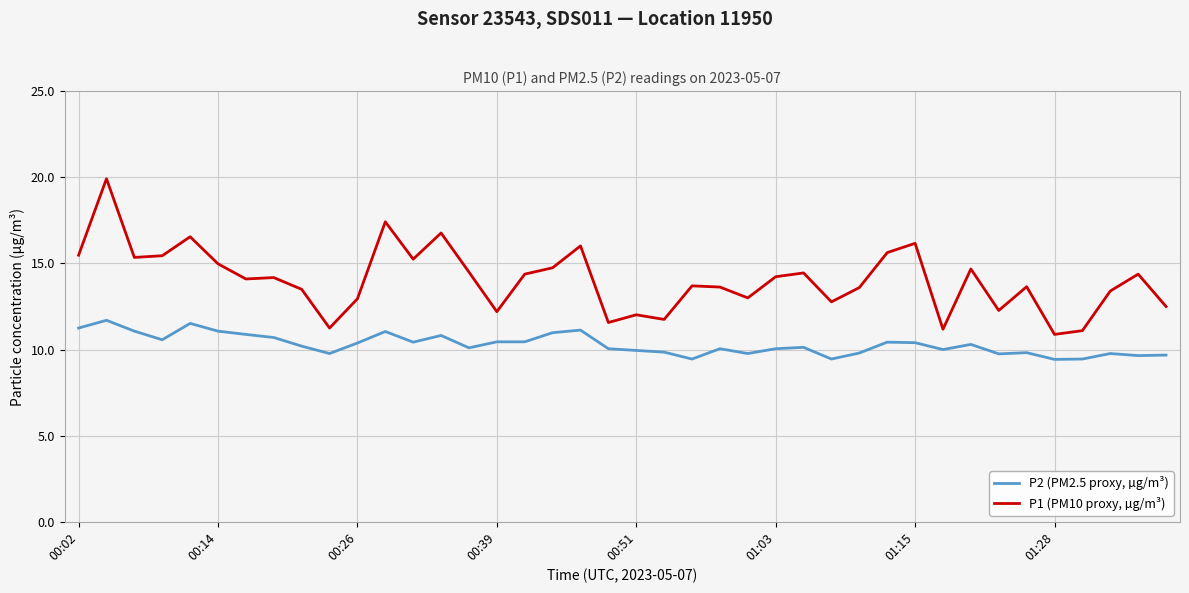

List the series in order of their peak value, lowest first.

P2 (PM2.5 proxy, µg/m³), P1 (PM10 proxy, µg/m³)